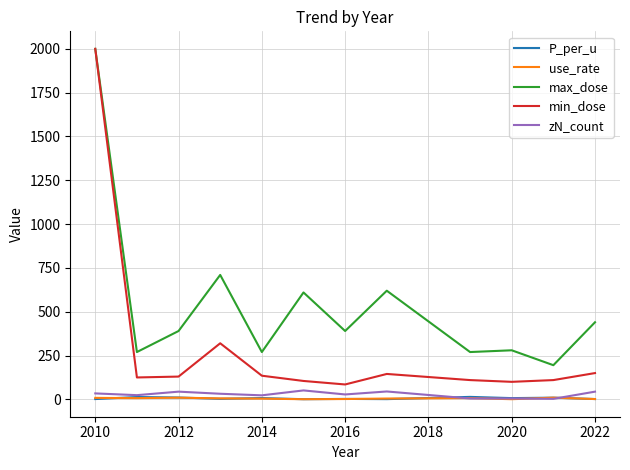

What is the maximum value shown in the chart?

2000.0